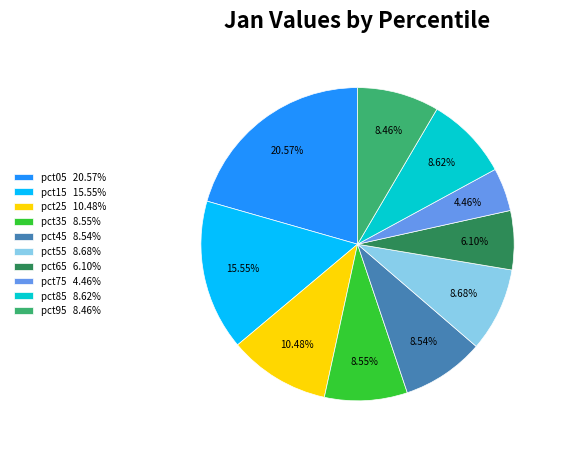

What portion of the pie excludes pct55?

91.3%